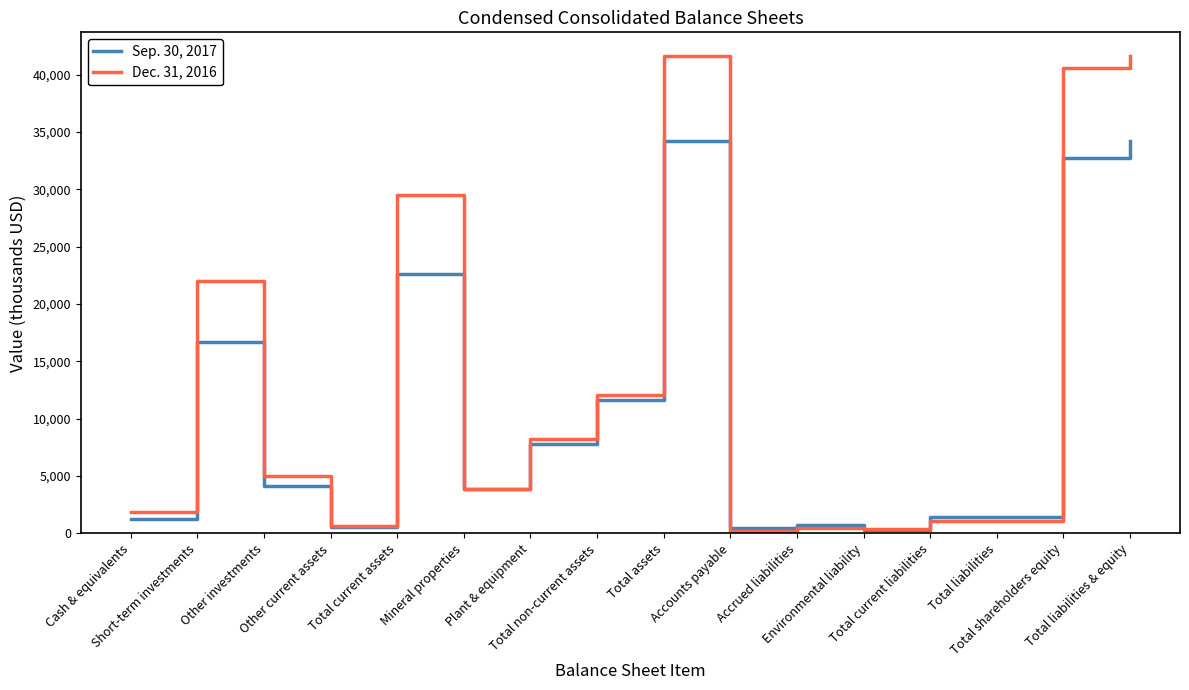

What is the sum of the Sep. 30, 2017 values at Total assets and Total non-current assets?

45826